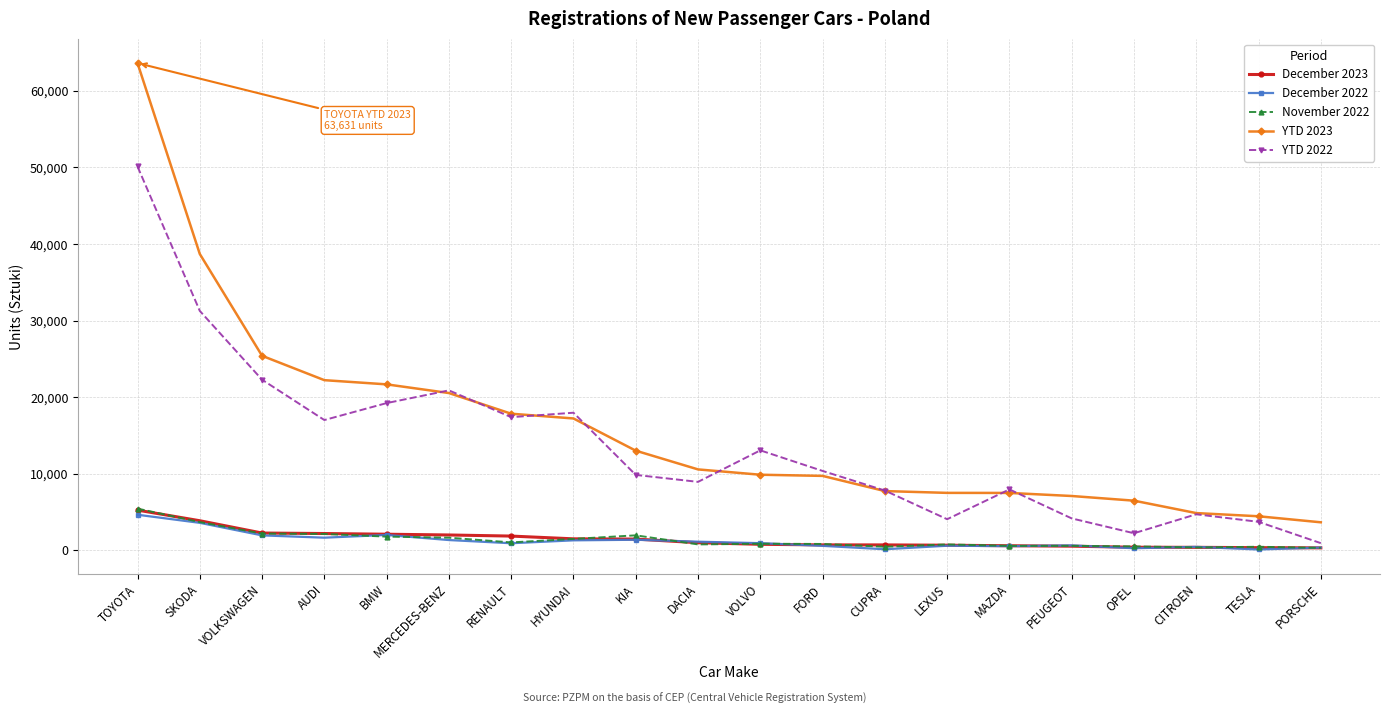

Count the number of data series in this chart.

5